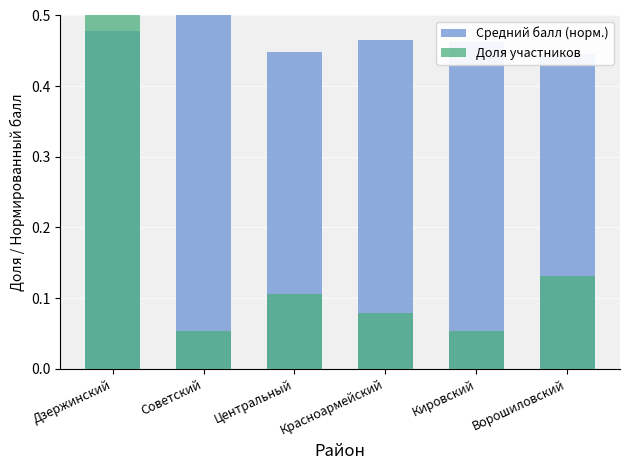

At how many categories does at least one series exceed 0?

6